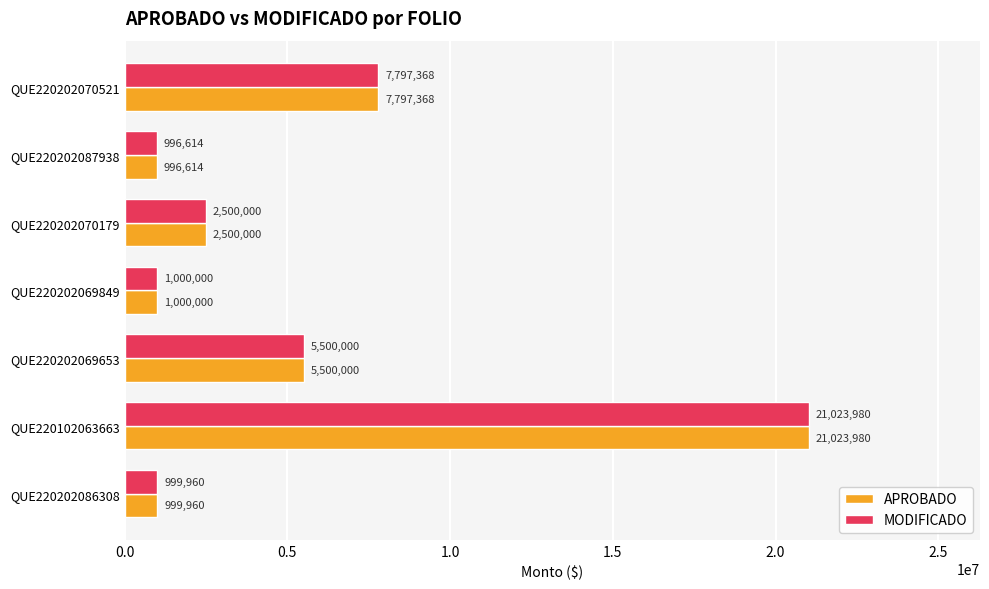

At which label is APROBADO closest to 11010296?

QUE220202070521